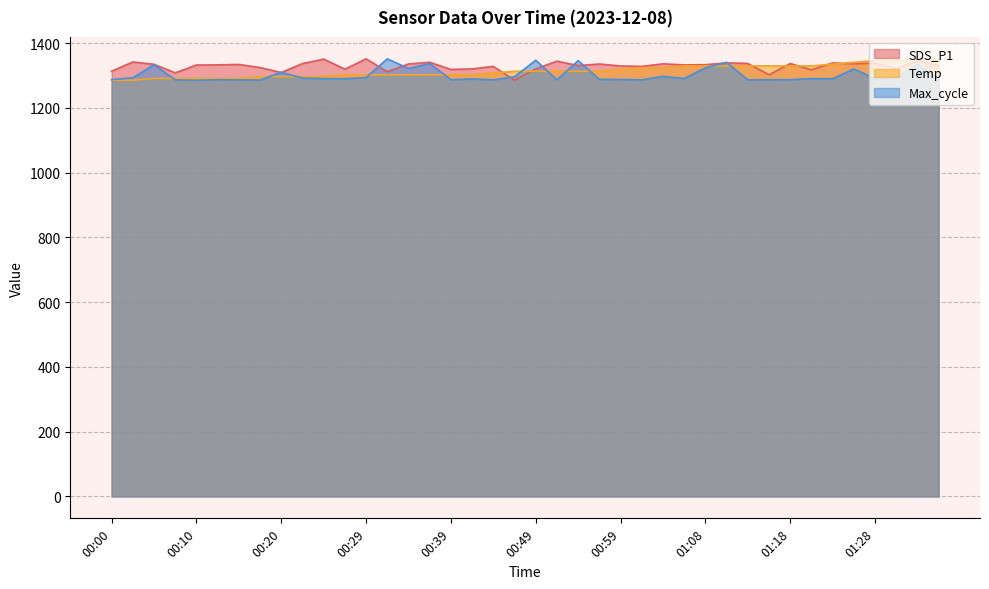

What is the difference between the second highest and minimum values in the SDS_P1 series?

65.0